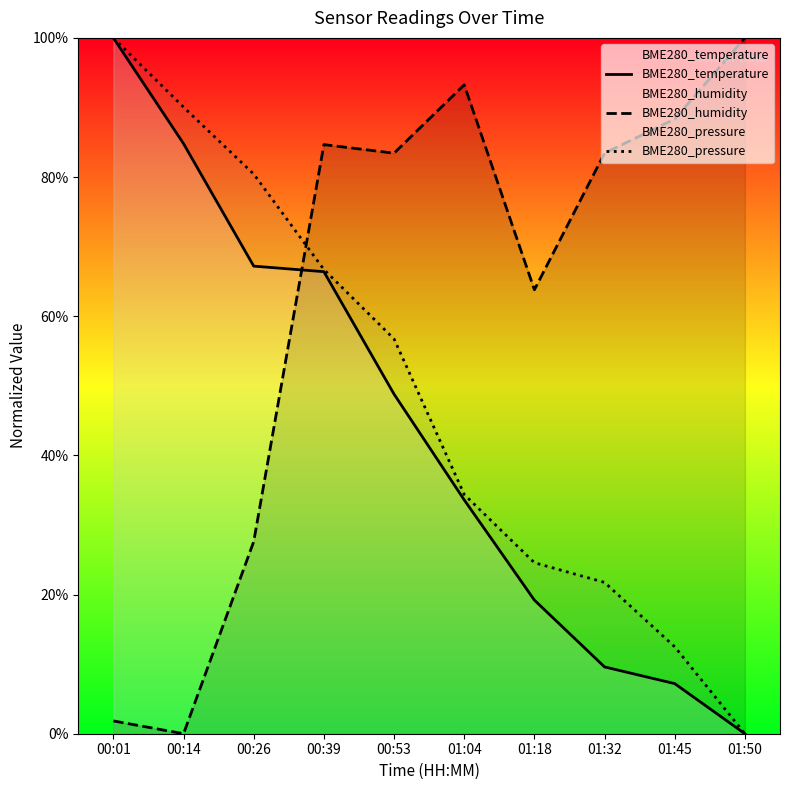

Is the value of BME280_temperature at 00:01 greater than the value of BME280_humidity at 01:18?

Yes